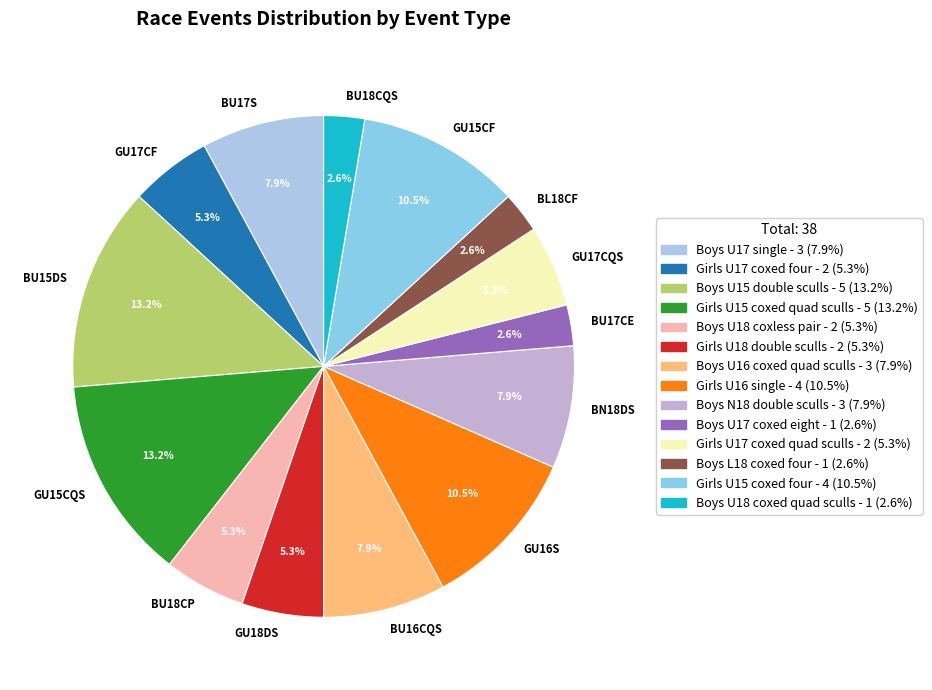

What percentage is the Girls U17 coxed four slice, to the nearest percent?

5%